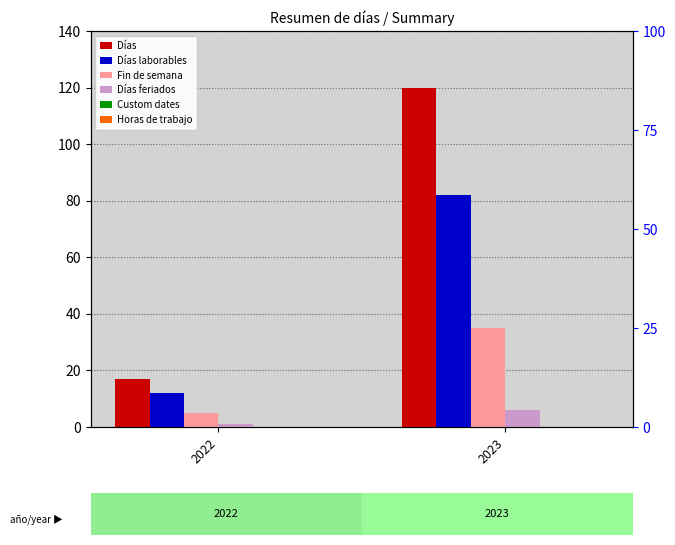

Reading left to right, what are all the values shown in this chart?

Días: 2022=17	2023=120
Días laborables: 2022=12	2023=82
Fin de semana: 2022=5	2023=35
Días feriados: 2022=1	2023=6
Custom dates: 2022=0	2023=0
Horas de trabajo: 2022=0	2023=0